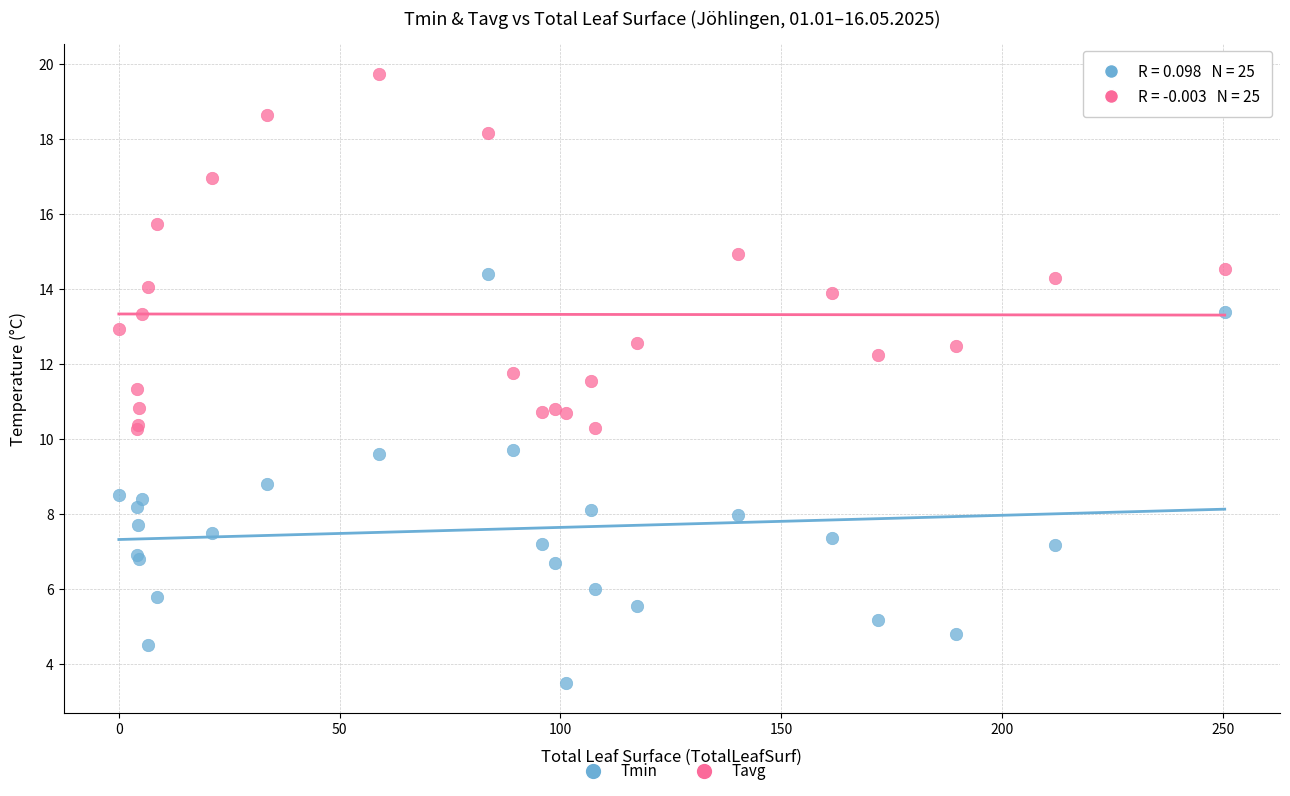

Which series contains the highest Y value?

Tavg